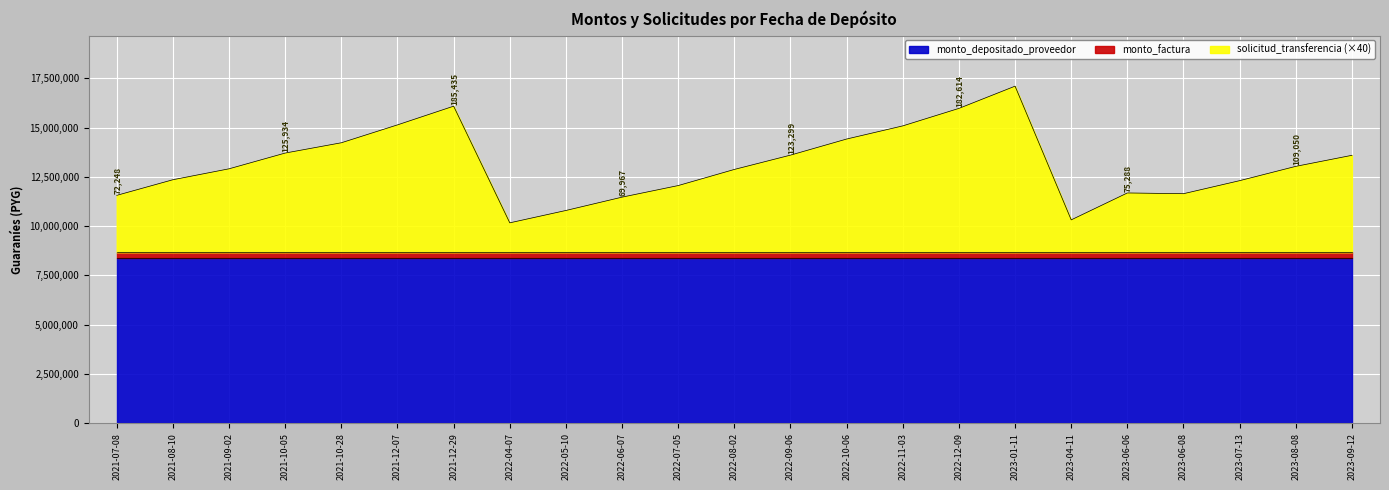

Where is the first local maximum for solicitud_transferencia?

2021-12-29